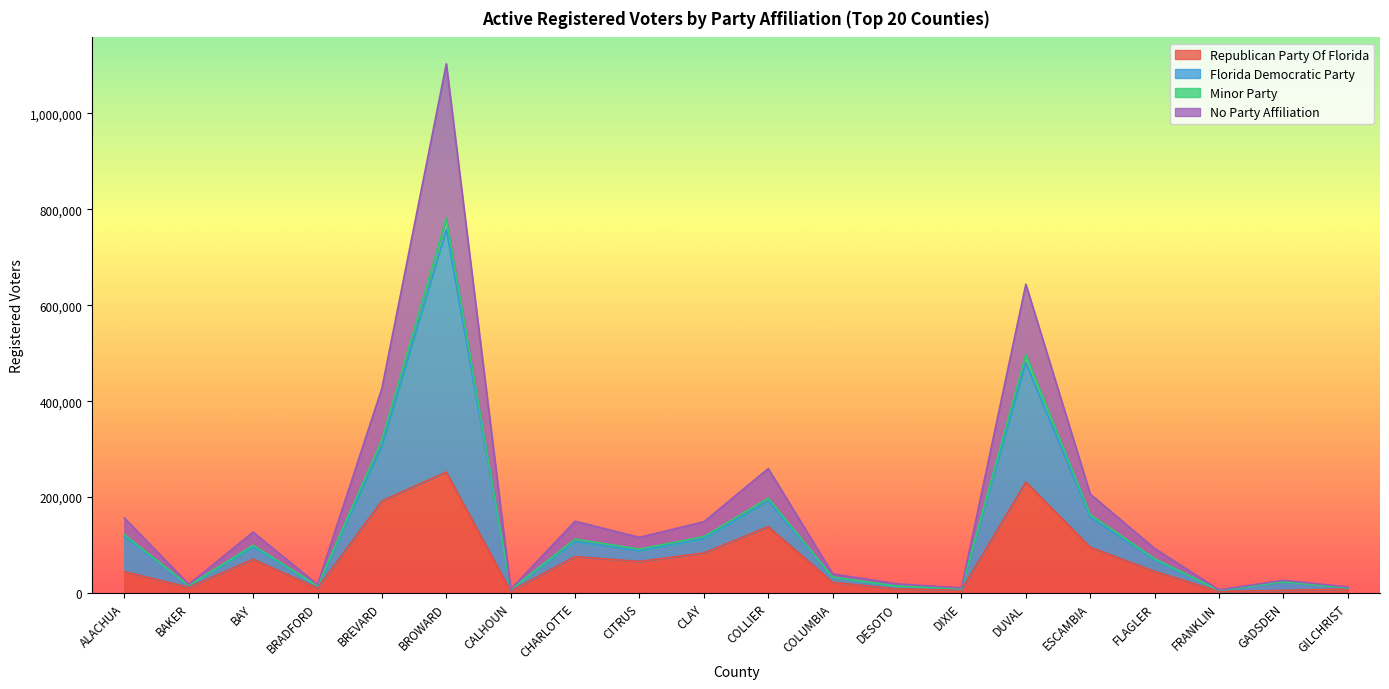

Which series has the largest range (max minus min)?

Florida Democratic Party